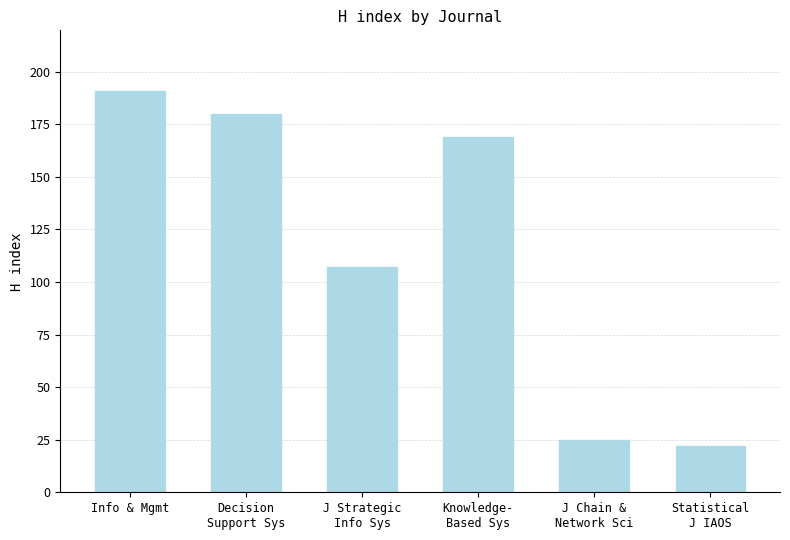

What is the minimum value shown in the chart?

22